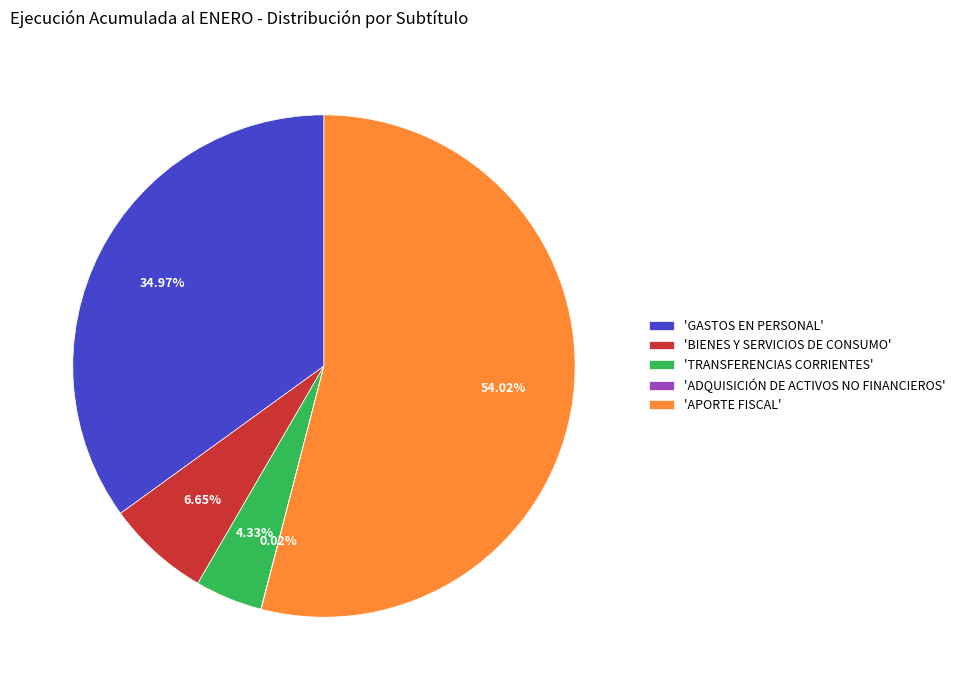

Which slice represents more than half of the pie?

'APORTE FISCAL'